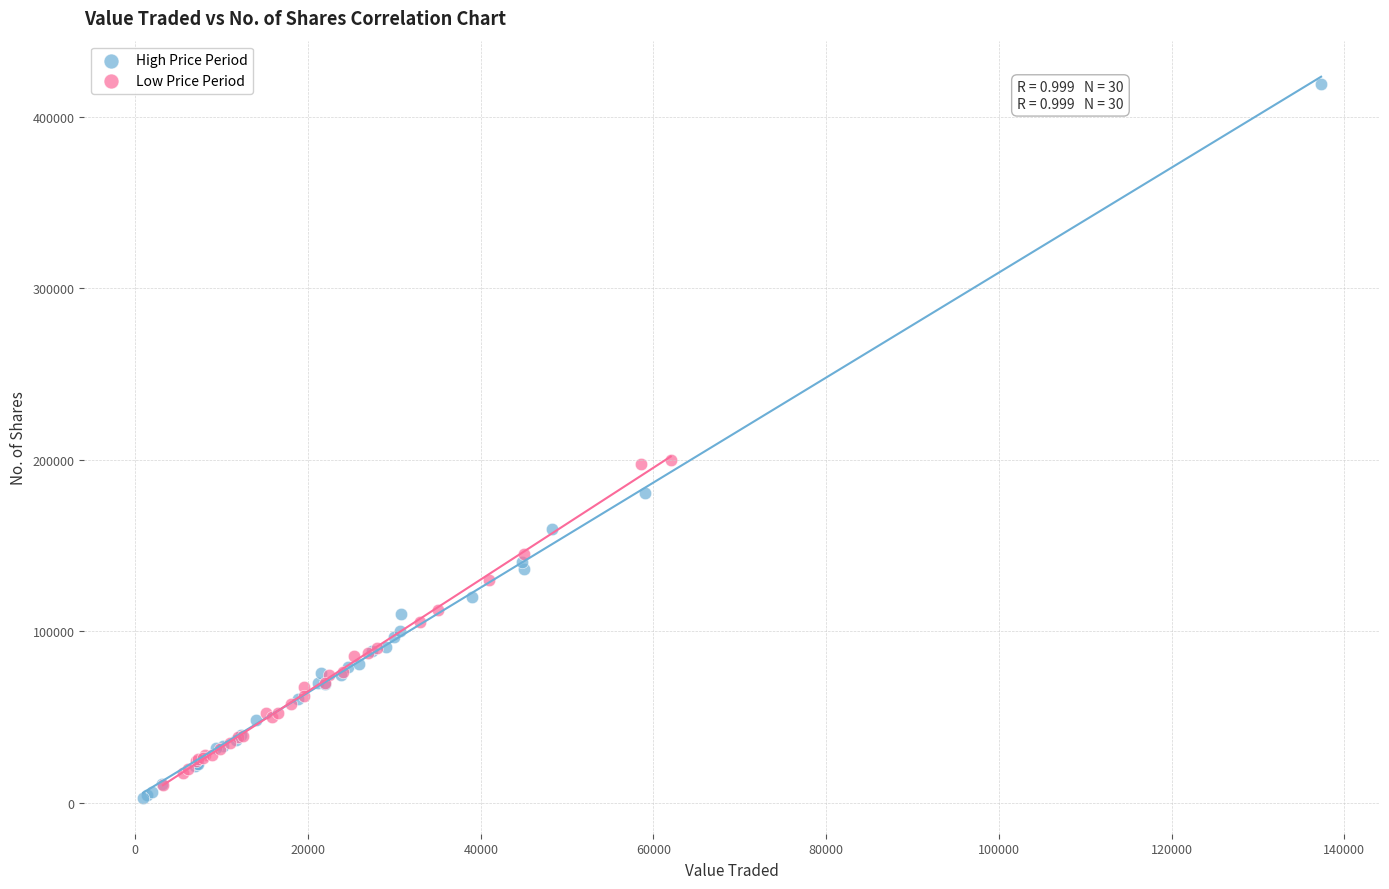

Which series reaches the maximum Y coordinate?

High Price Period